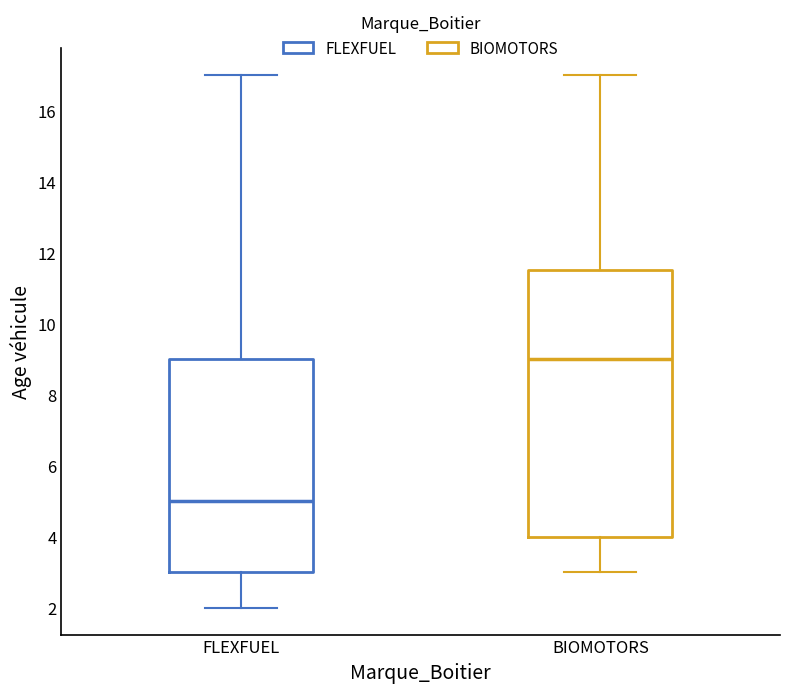

Comparing the boxes themselves (not the whiskers), which one is the tallest?

BIOMOTORS